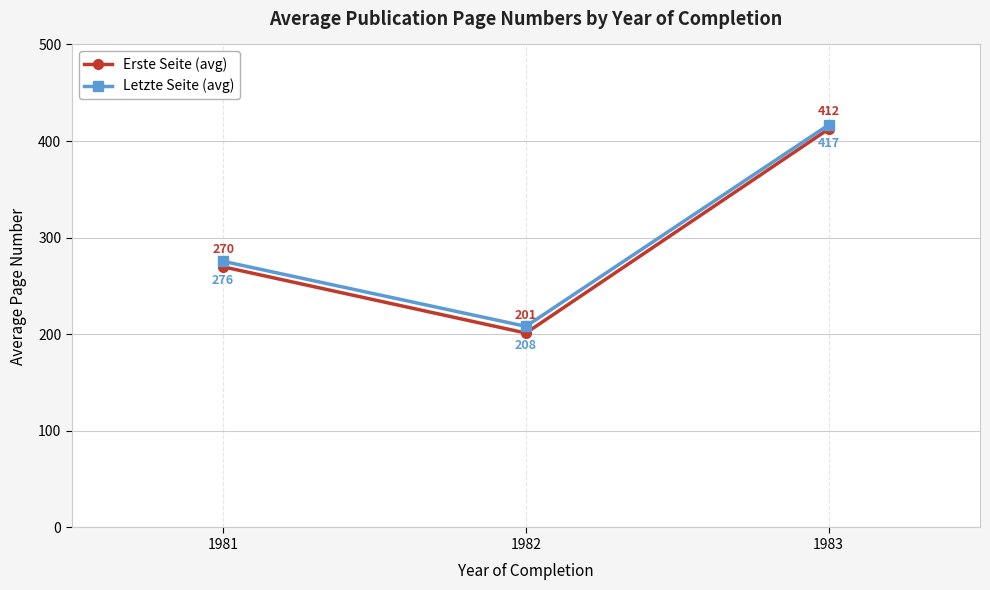

What is the sum of all Erste Seite (avg) values?

883.5